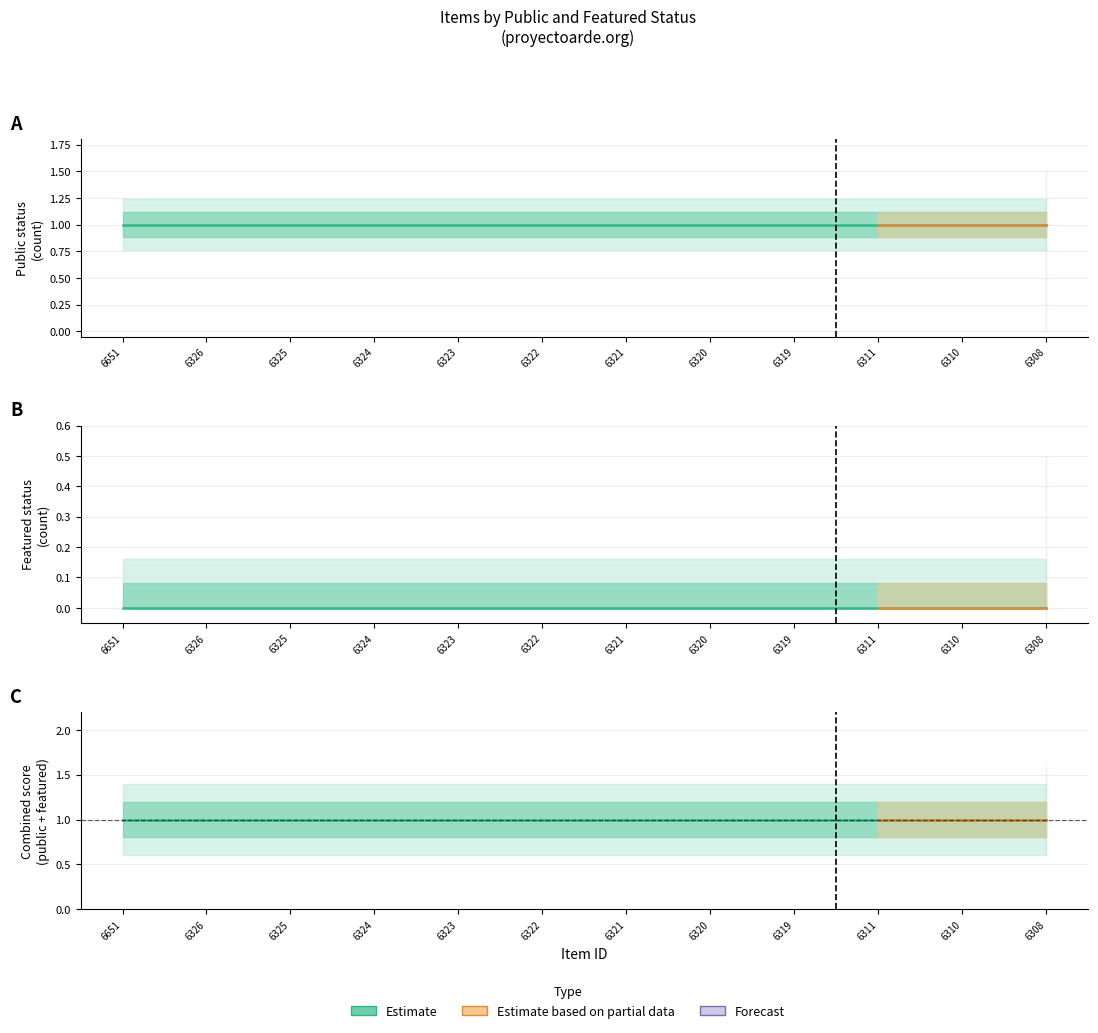

What is the total value across all series at 6651?

1